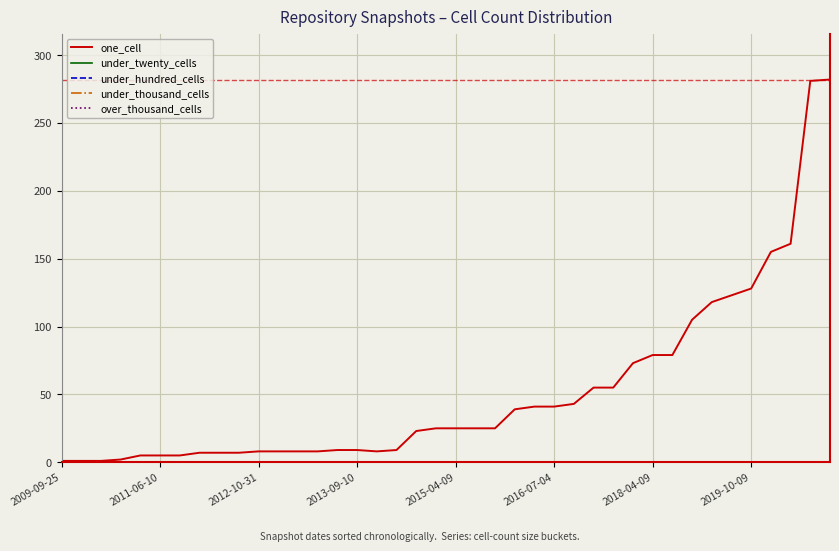

True or false: over_thousand_cells has more than 0 interior local peaks.

False